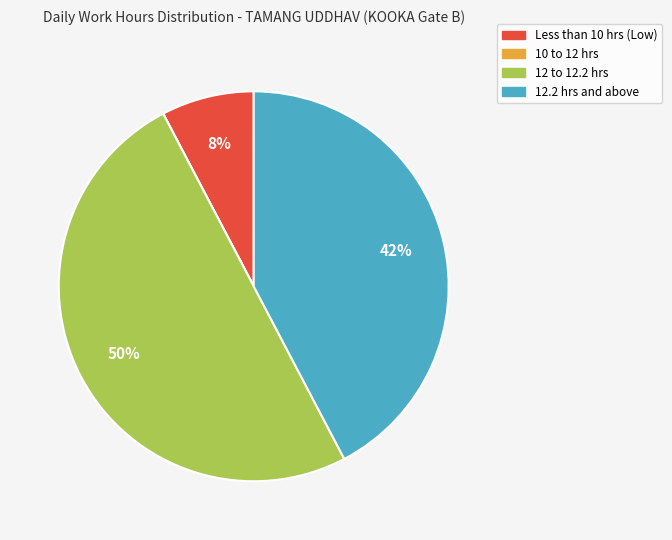

To the nearest percent, what is the average slice percentage?

25%